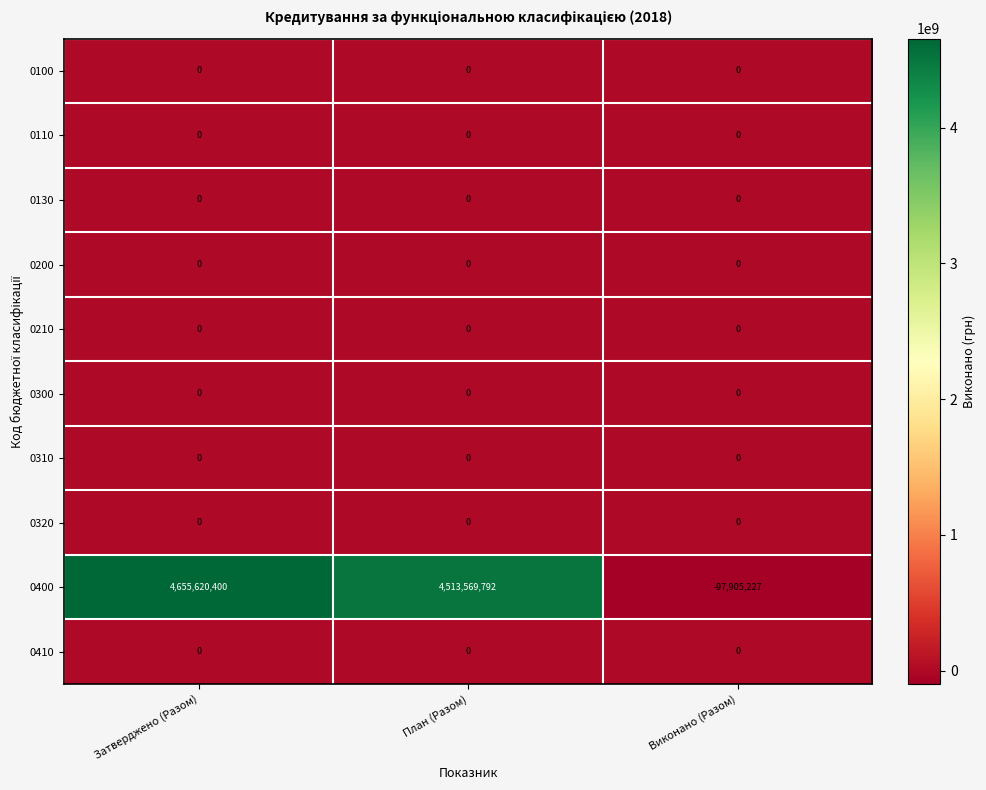

At which category is the sum across all series the highest?

Затверджено (Разом)